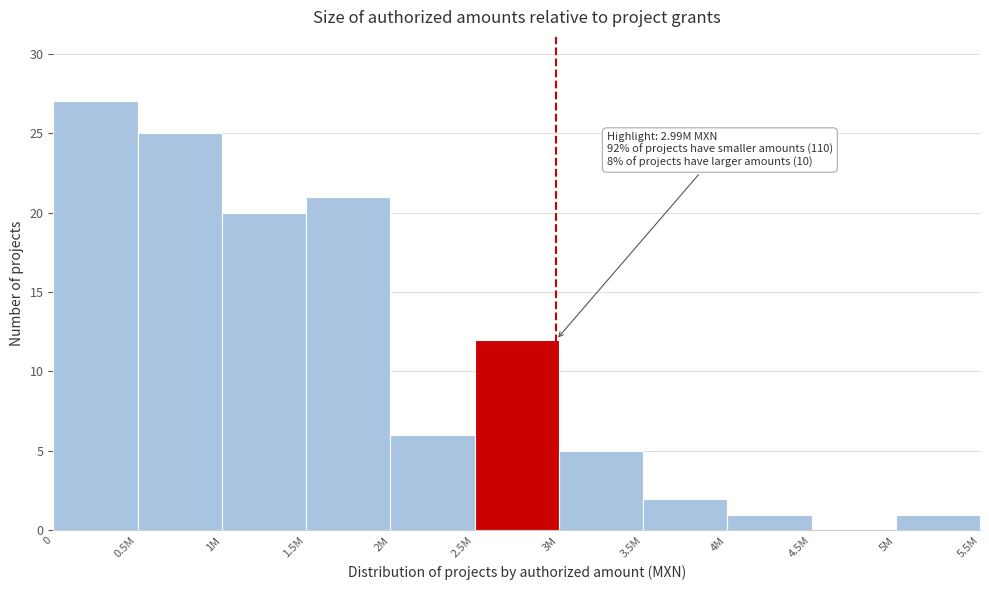

Reading right to left, extract all data points from this chart.

5M=1	4.5M=0	4M=1	3.5M=2	3M=5	2.5M=12	2M=6	1.5M=21	1M=20	0.5M=25	0=27